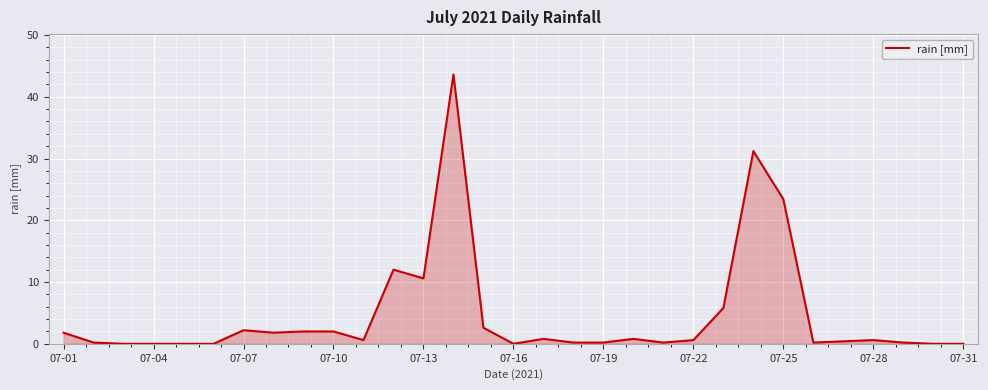

What is the difference between the maximum and minimum values?

43.6